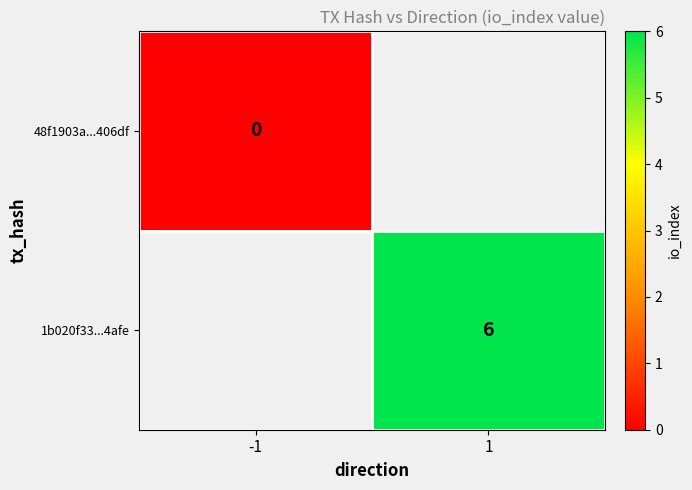

The value of 1b020f33...4afe at 1 is 6. True or false?

True